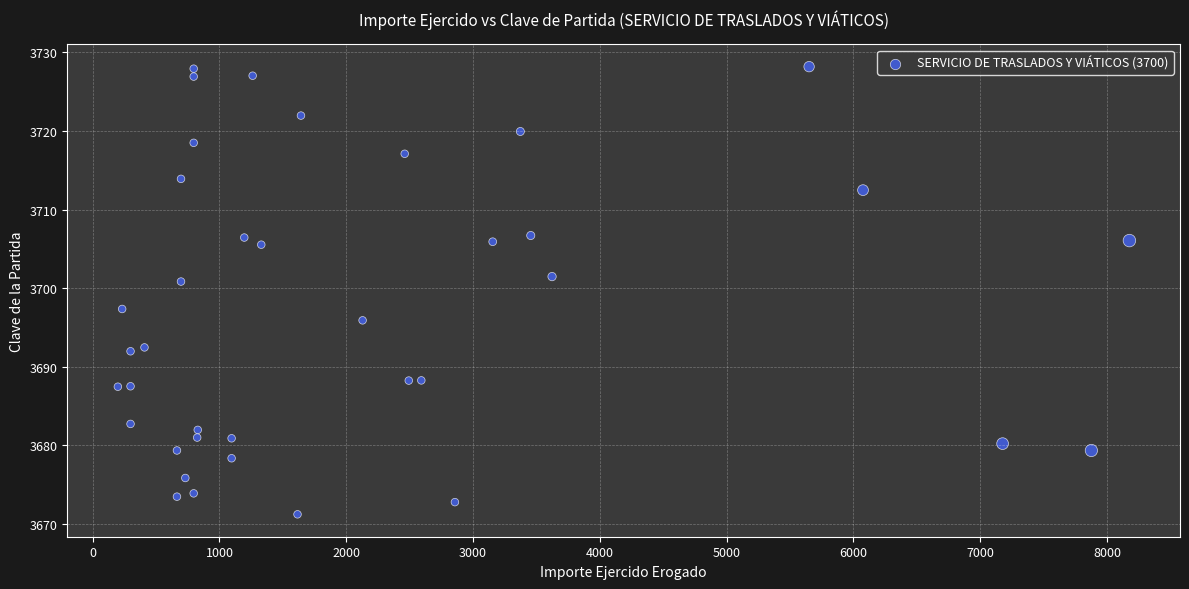

What is the range of Y values (max minus min)?

57.0